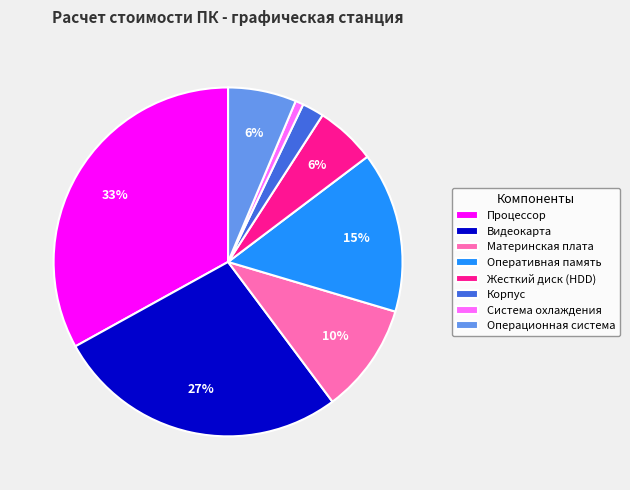

To the nearest percent, what is the average slice percentage?

12%